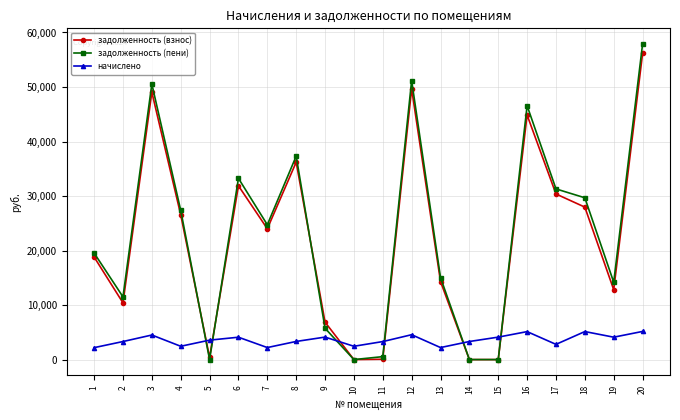

How many series are shown in this chart?

3